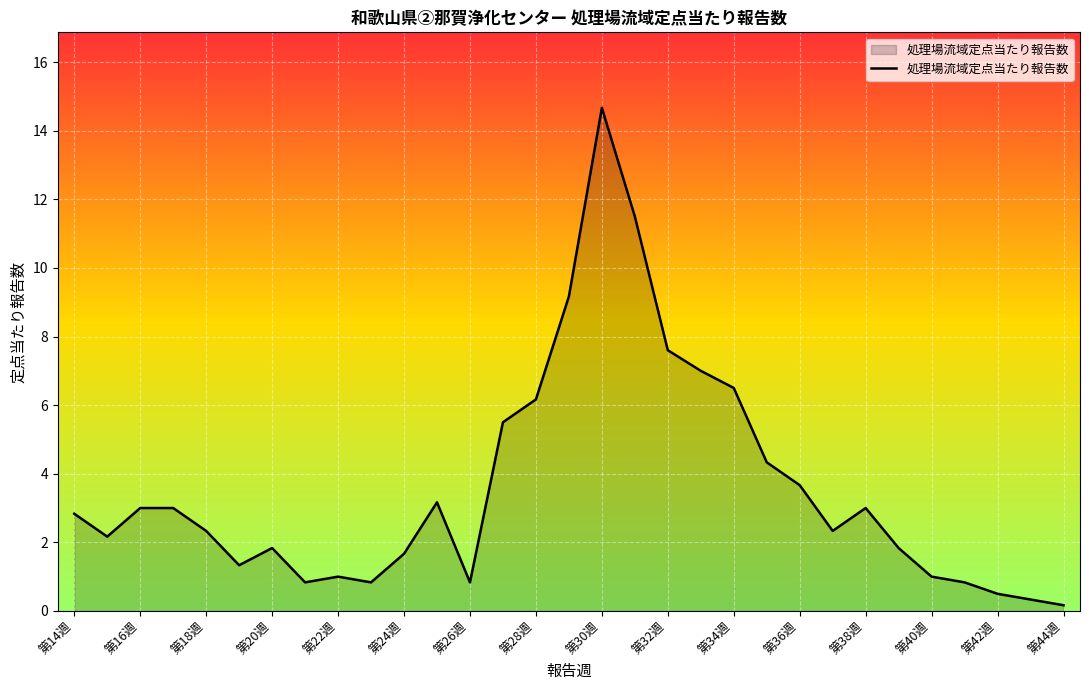

How many values are below 2?

13